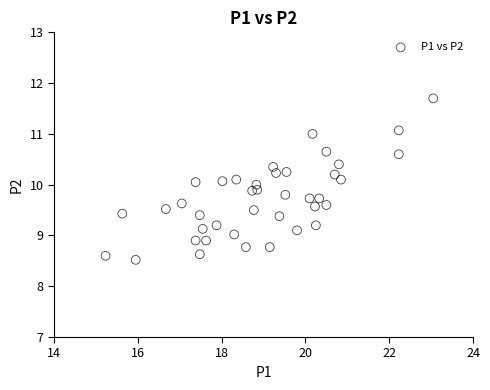

What is the range of X values (max minus min)?

7.8